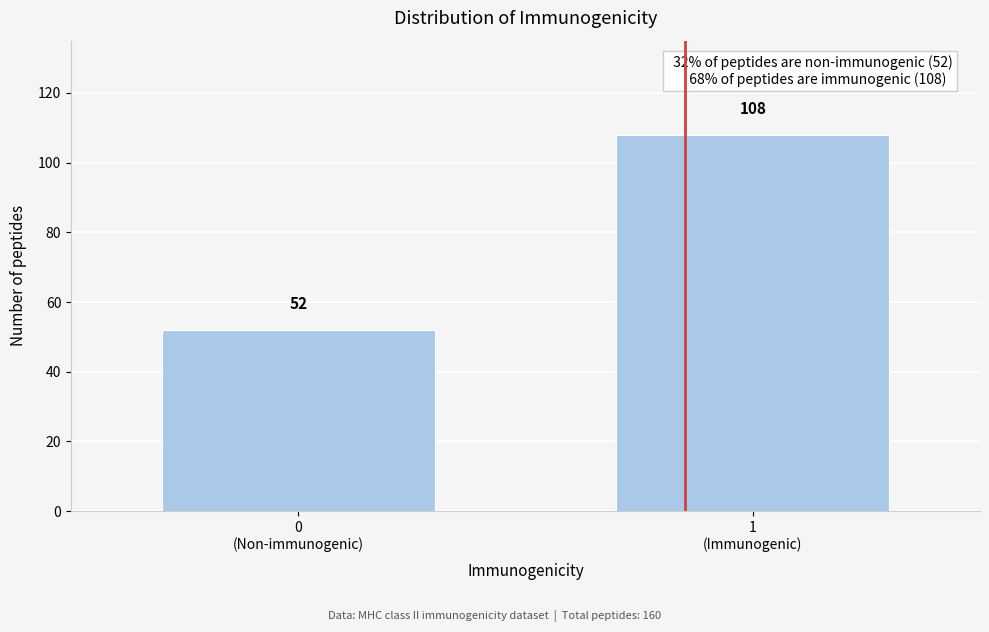

Reading left to right, transcribe all the data shown in this chart.

52	108